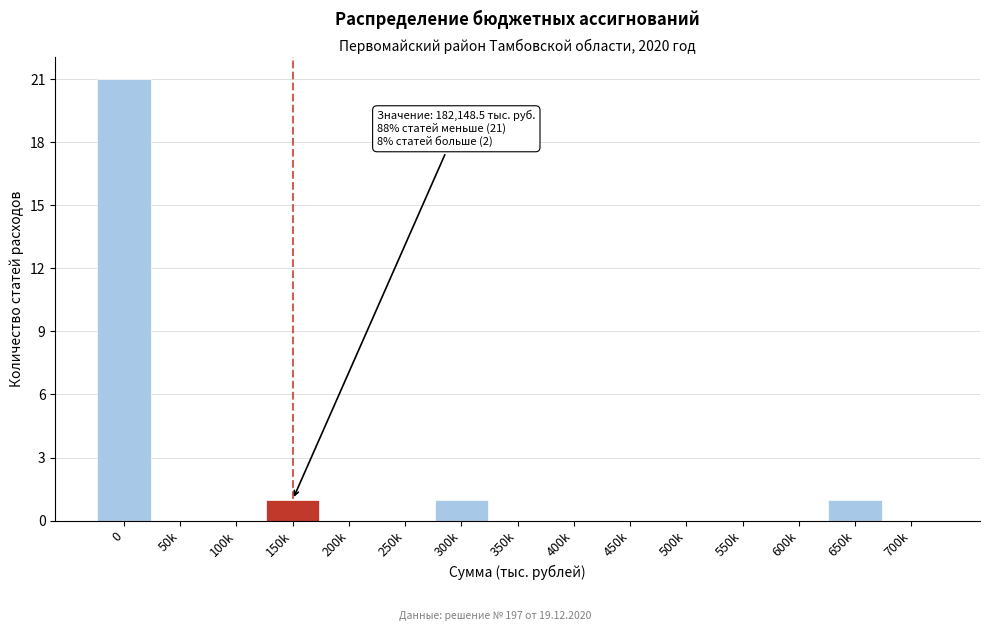

Reading right to left, extract all data points from this chart.

700k=0	650k=1	600k=0	550k=0	500k=0	450k=0	400k=0	350k=0	300k=1	250k=0	200k=0	150k=1	100k=0	50k=0	0=21